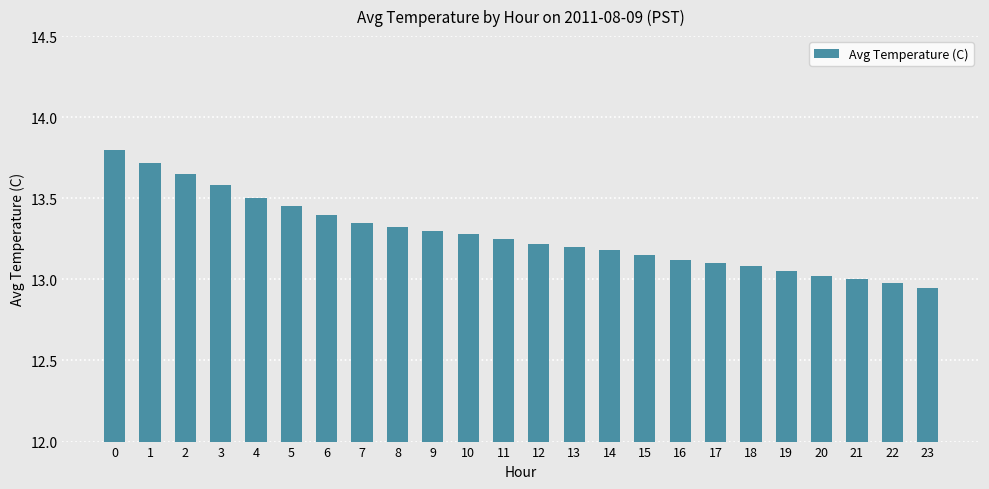

True or false: the data shows 22.2 at 21.

False